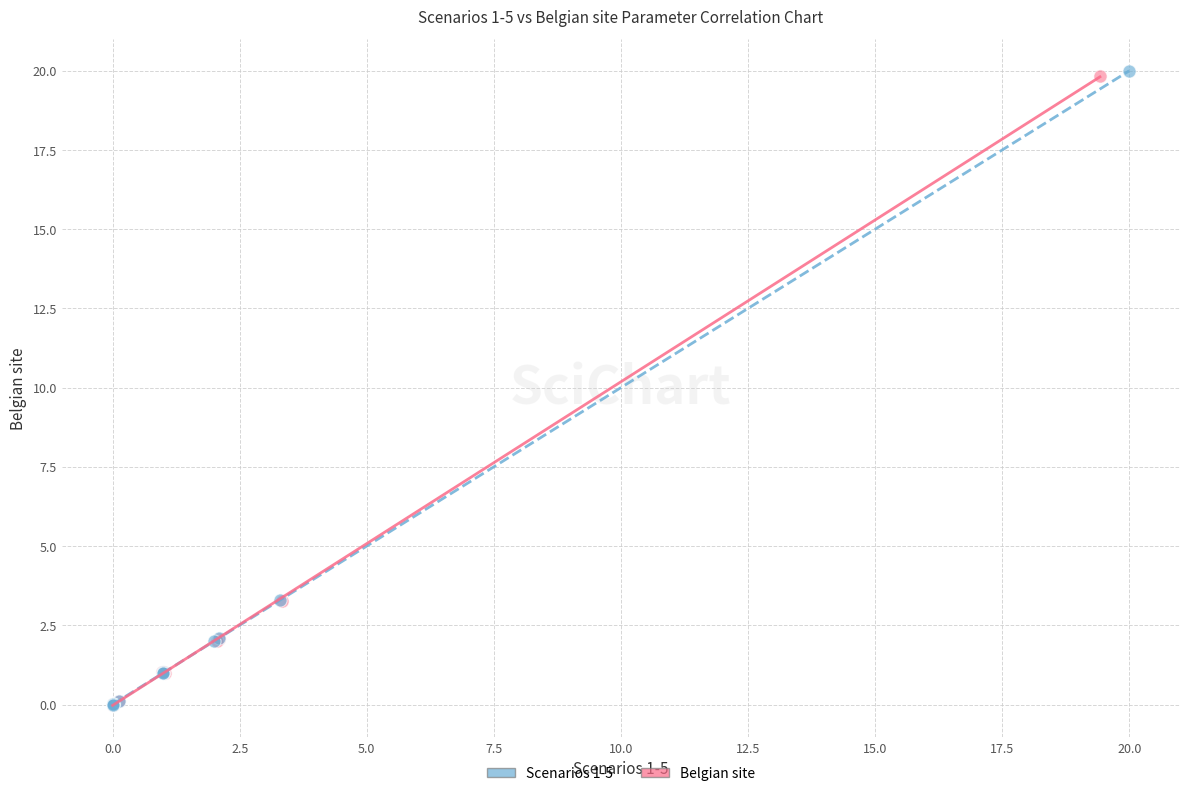

Which series has the widest spread of Y values?

Scenarios 1-5